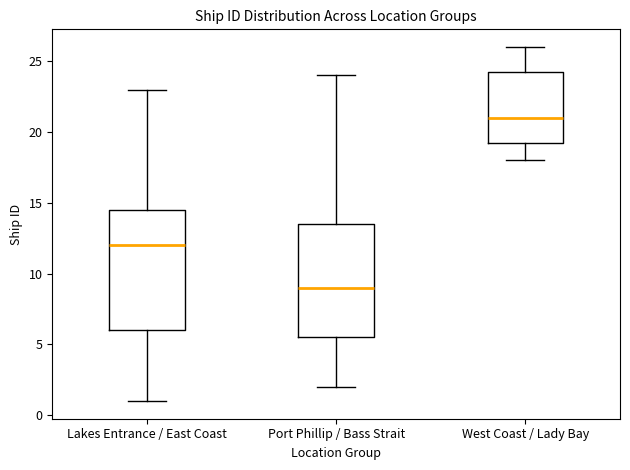

Where does the lower whisker of the box for Port Phillip / Bass Strait end on the y-axis? The values are not printed on the chart, so give them approximately, as read against the axis.

2.0